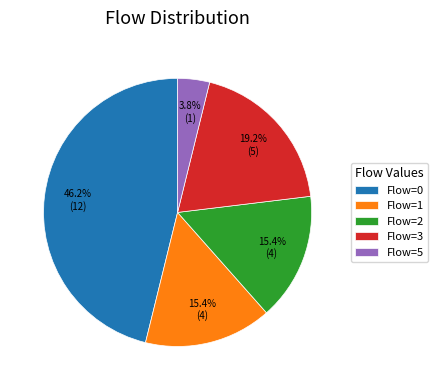

Which category has the biggest portion of the pie?

Flow=0